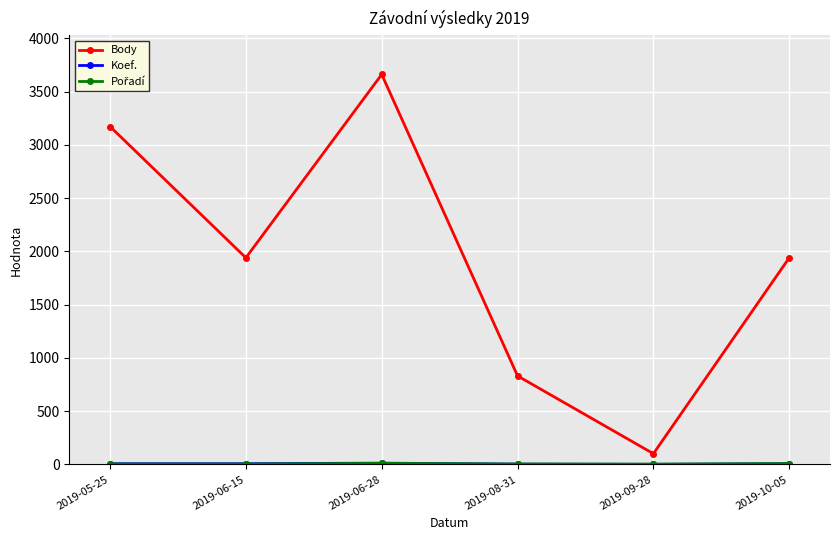

In Body, how many points are lower than both neighbors (excluding endpoints)?

2